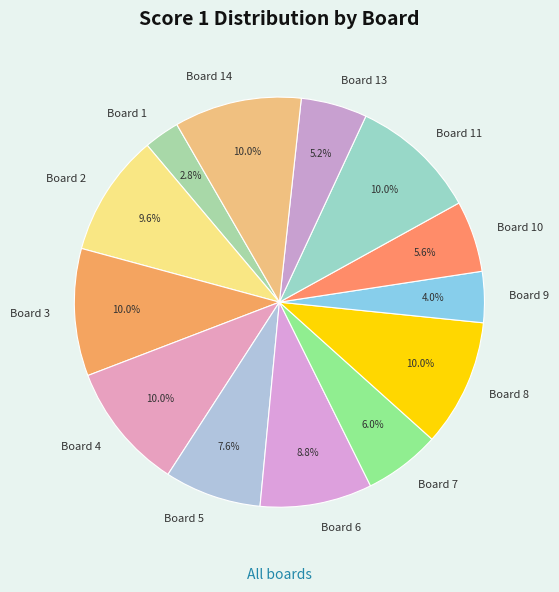

To the nearest percent, what is the difference between the Board 1 and Board 7 slice percentages?

3%